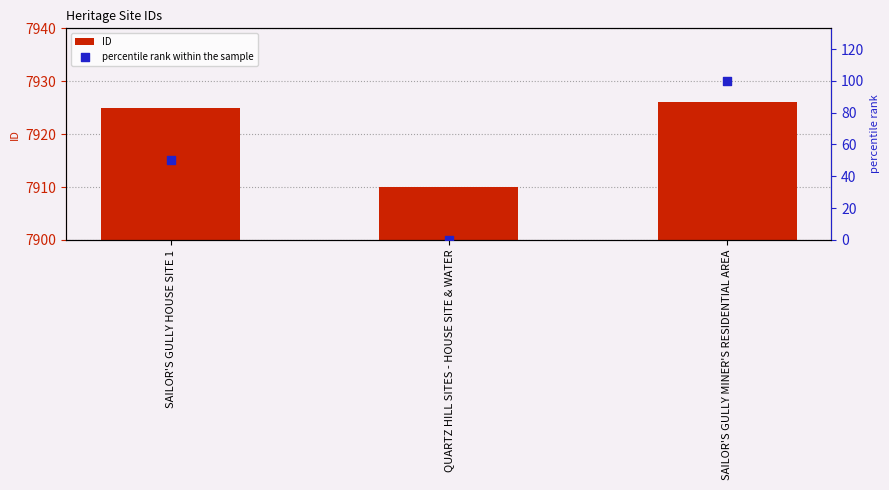

Which series has the widest spread of Y values?

percentile rank within the sample